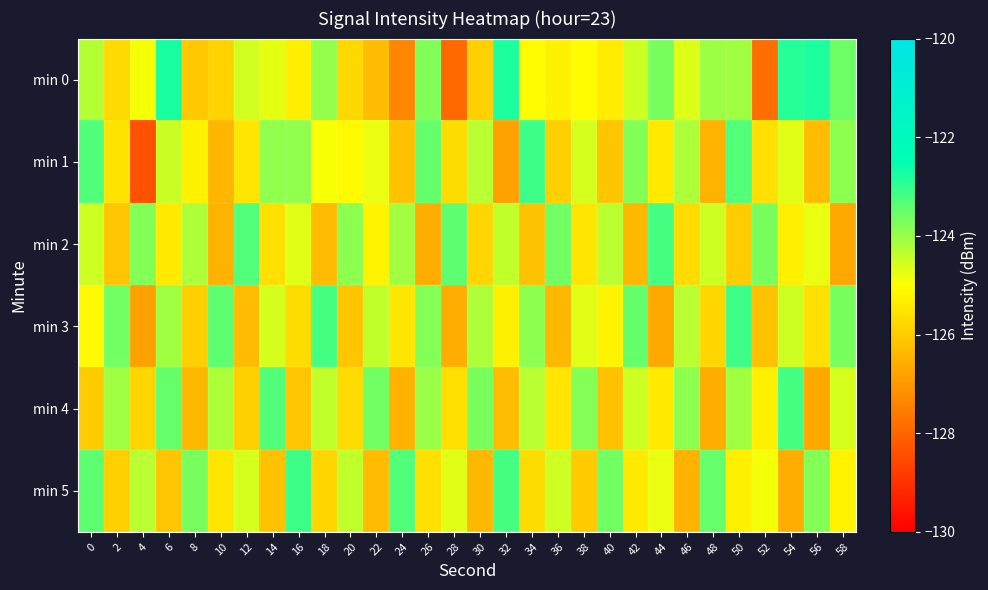

Which category has the highest value across all series?

6